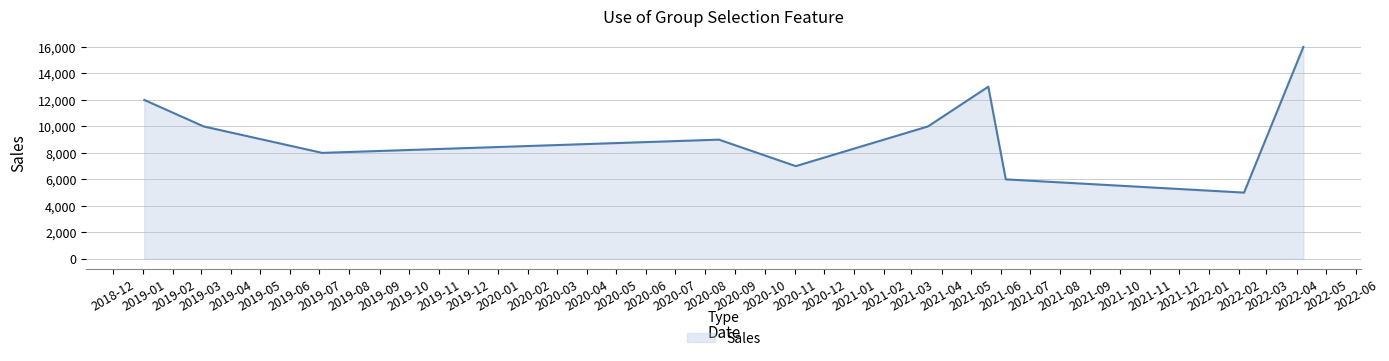

What is the smallest value displayed?

5000